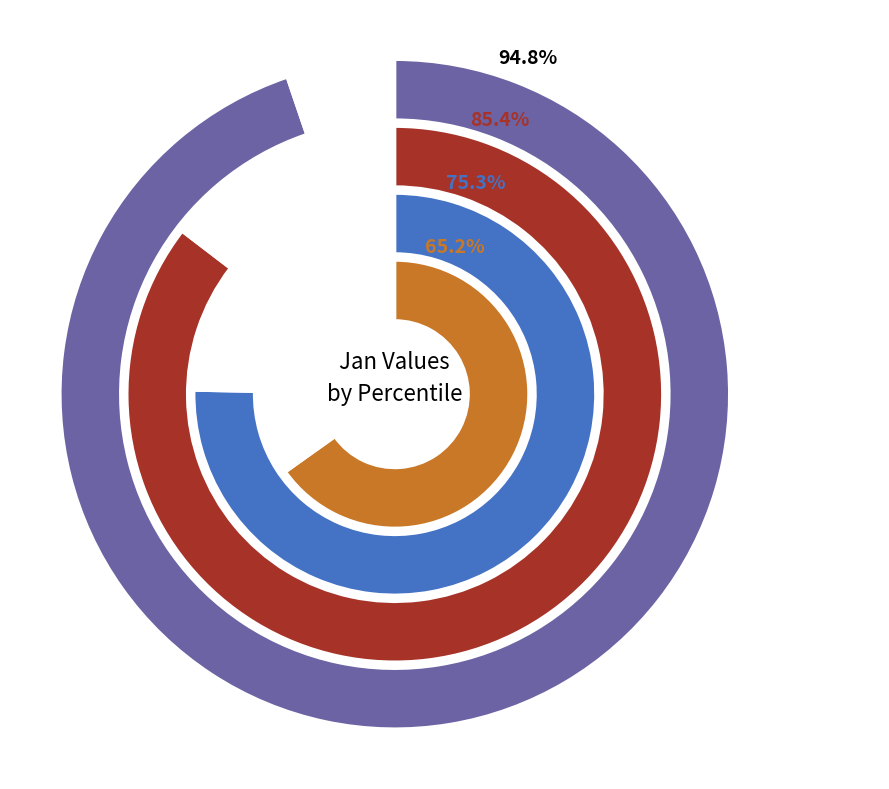

True or false: pct15 accounts for 19% of the total.

False